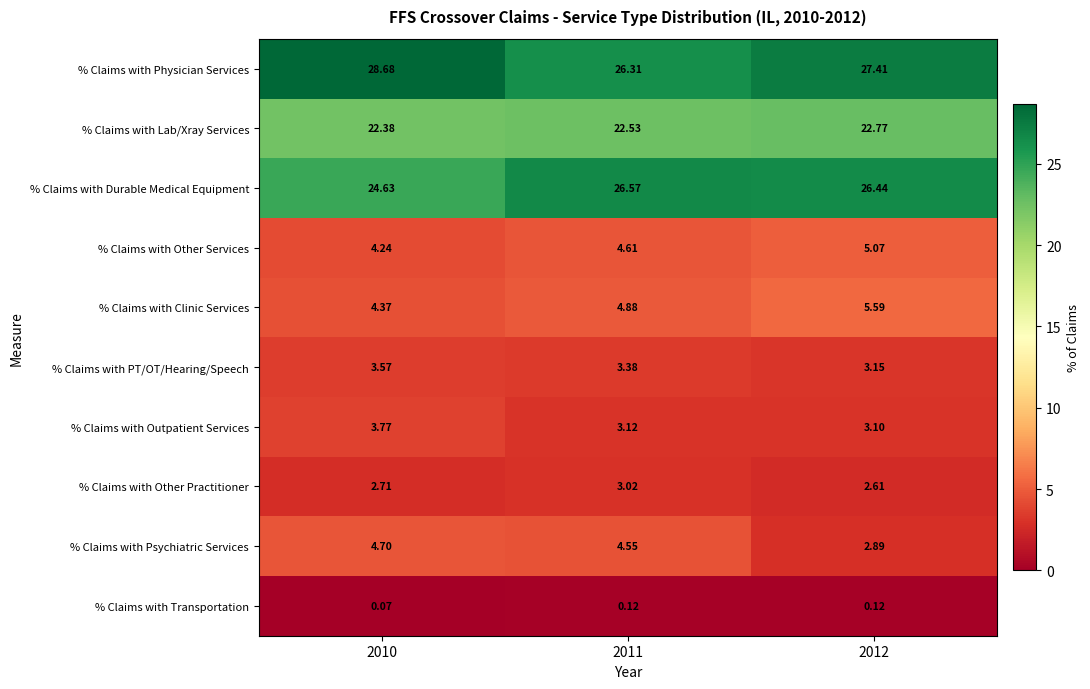

List the series in order of their peak value, highest first.

% Claims with Physician Services, % Claims with Durable Medical Equipment, % Claims with Lab/Xray Services, % Claims with Clinic Services, % Claims with Other Services, % Claims with Psychiatric Services, % Claims with Outpatient Services, % Claims with PT/OT/Hearing/Speech, % Claims with Other Practitioner, % Claims with Transportation